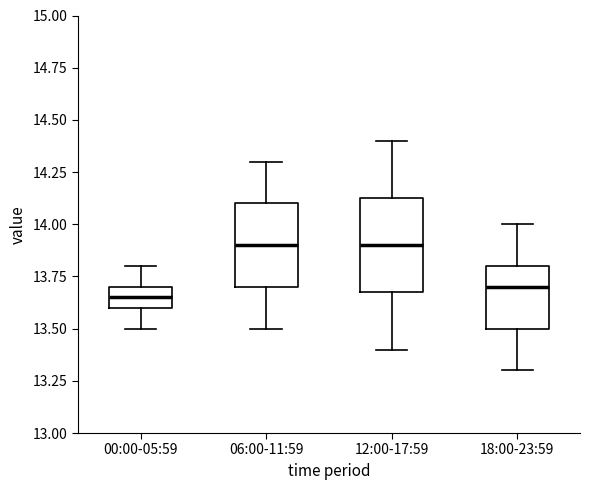

Reading left to right, transcribe this box plot: for each box, give where its median line is, the range the box spans, and where its two whiskers end, as read against the y-axis. The values are not printed on the chart, so give them approximately, as read against the axis.

00:00-05:59: median 13.65, box 13.60 to 13.70, whiskers 13.50 to 13.80
06:00-11:59: median 13.90, box 13.70 to 14.10, whiskers 13.50 to 14.30
12:00-17:59: median 13.90, box 13.70 to 14.15, whiskers 13.40 to 14.40
18:00-23:59: median 13.70, box 13.50 to 13.80, whiskers 13.30 to 14.00